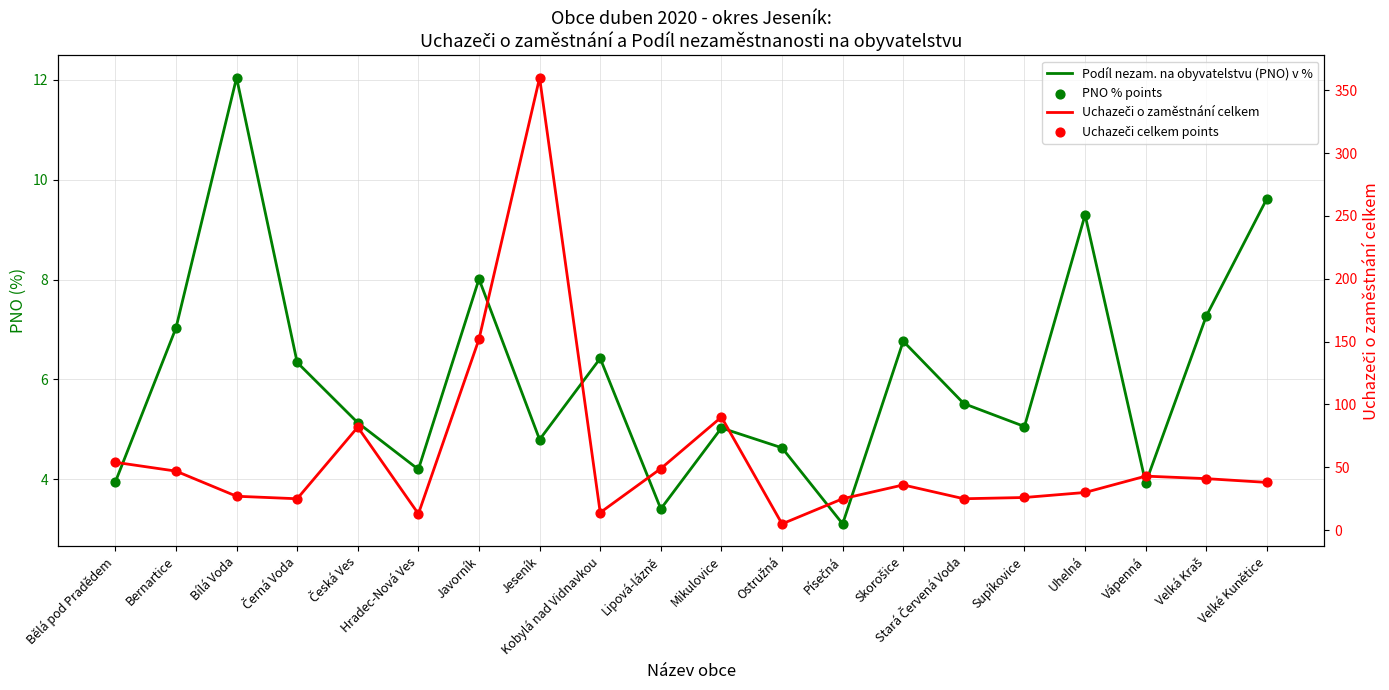

At how many categories does at least one series exceed 3?

20